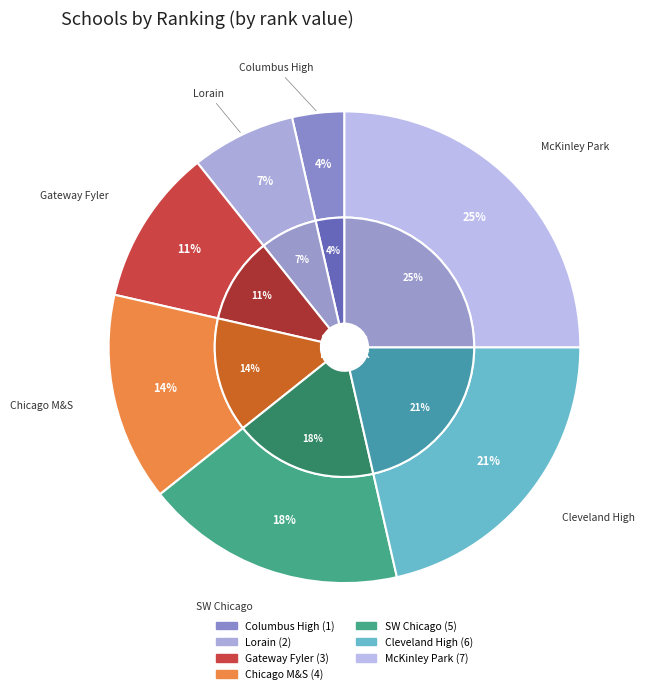

Between Horizon Science Academy Cleveland High and Gateway Science Academy Fyler, which is larger?

Horizon Science Academy Cleveland High